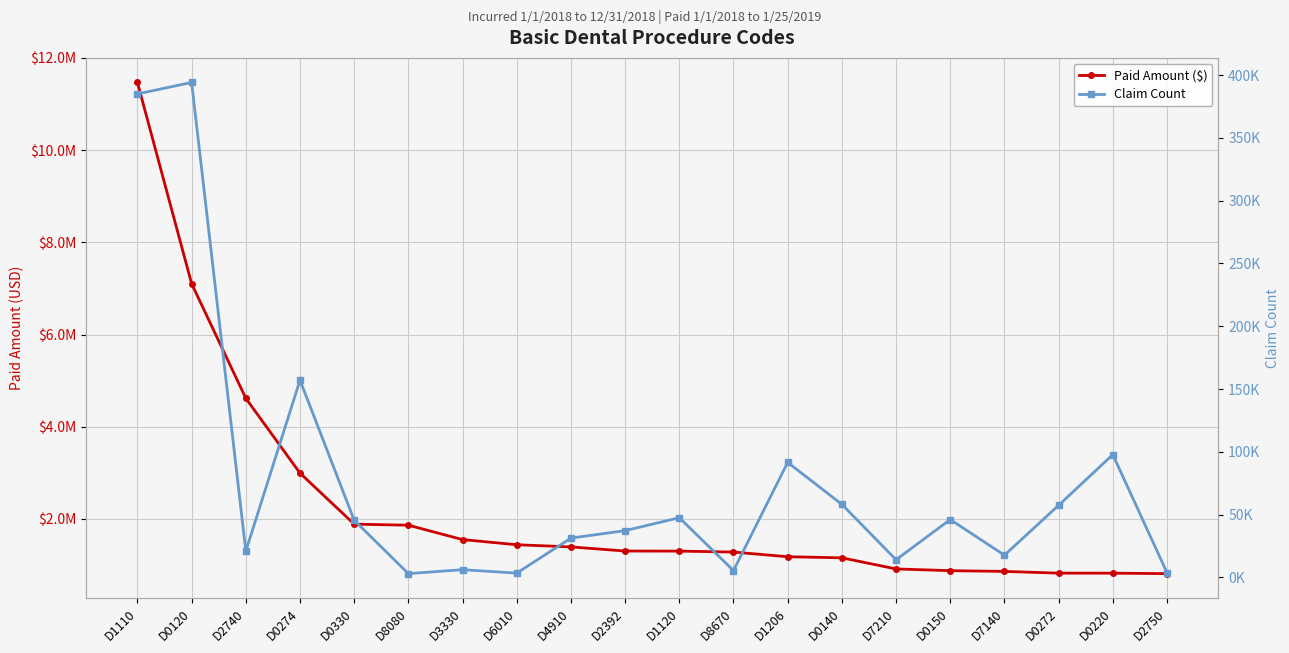

Is the value of Paid Amount ($) at D0140 greater than the value of Claim Count at D0274?

Yes